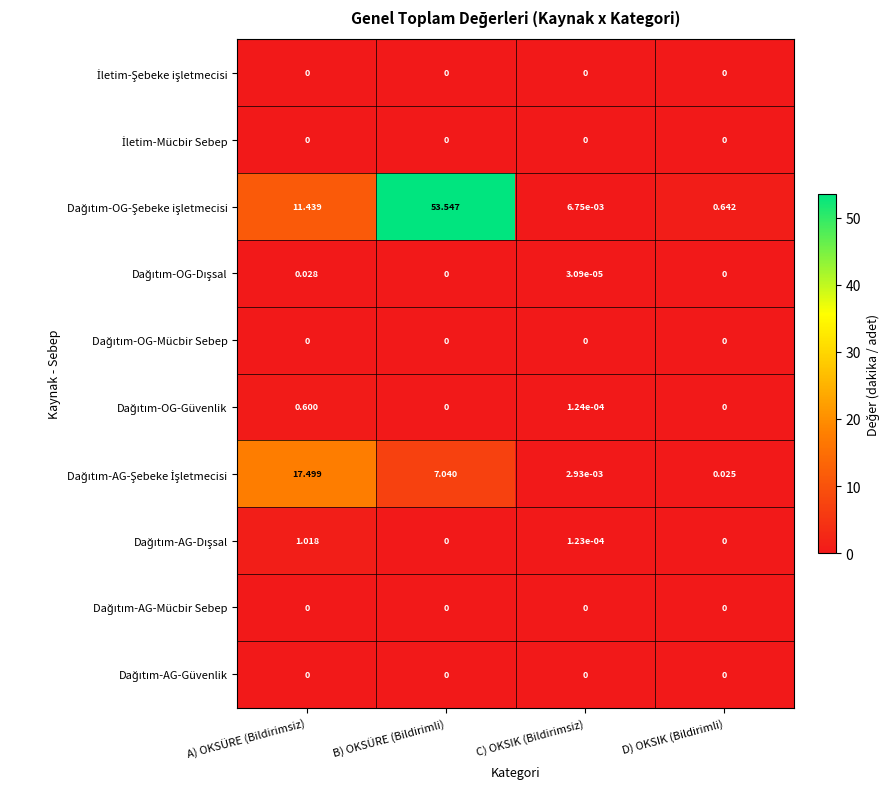

How many distinct data groups are displayed?

10